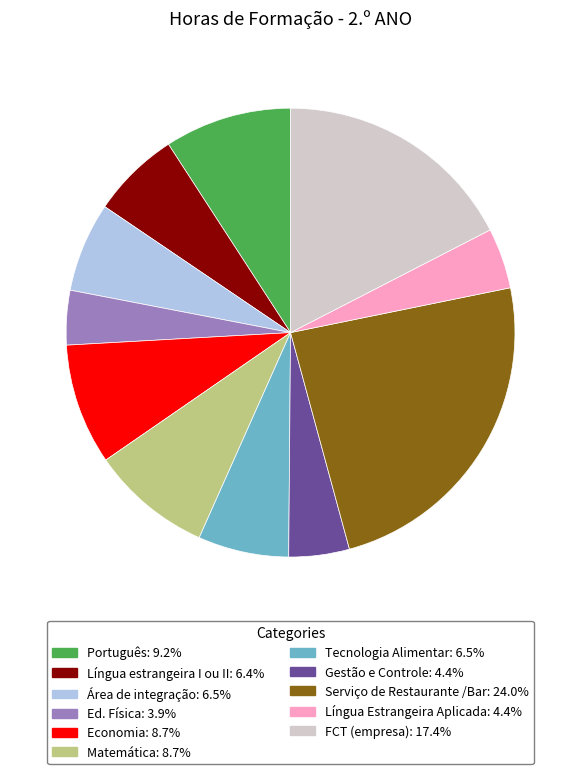

Does any single category account for the majority?

No